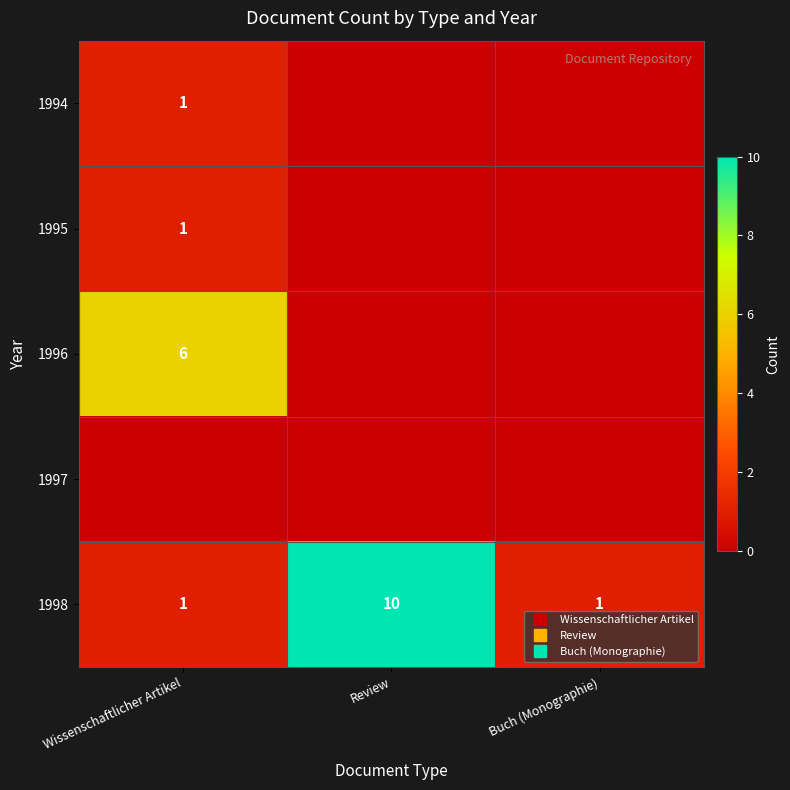

How many values in 1996 are above zero?

1